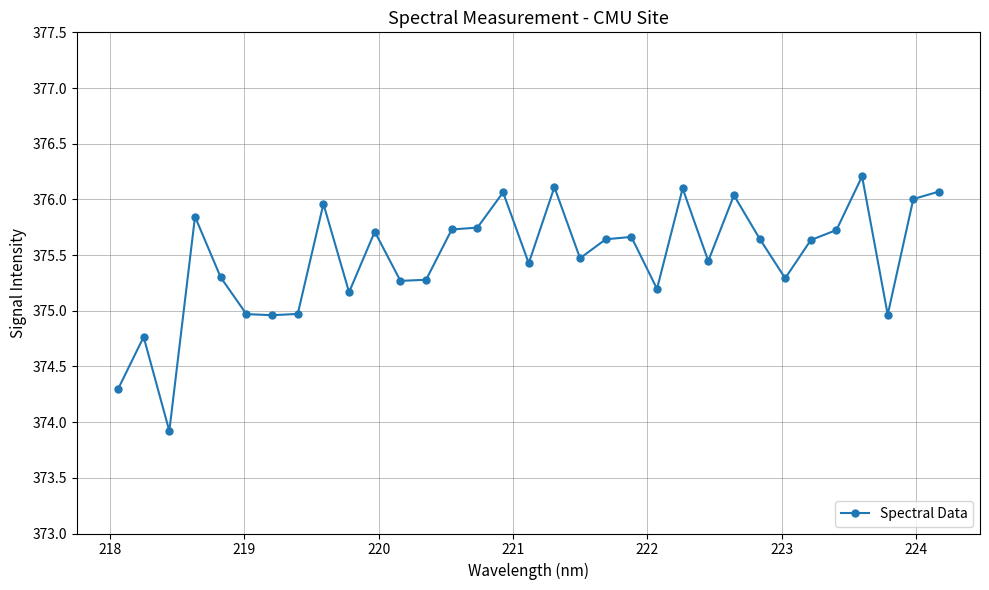

What is the value of the 8th point from the left?

375.0